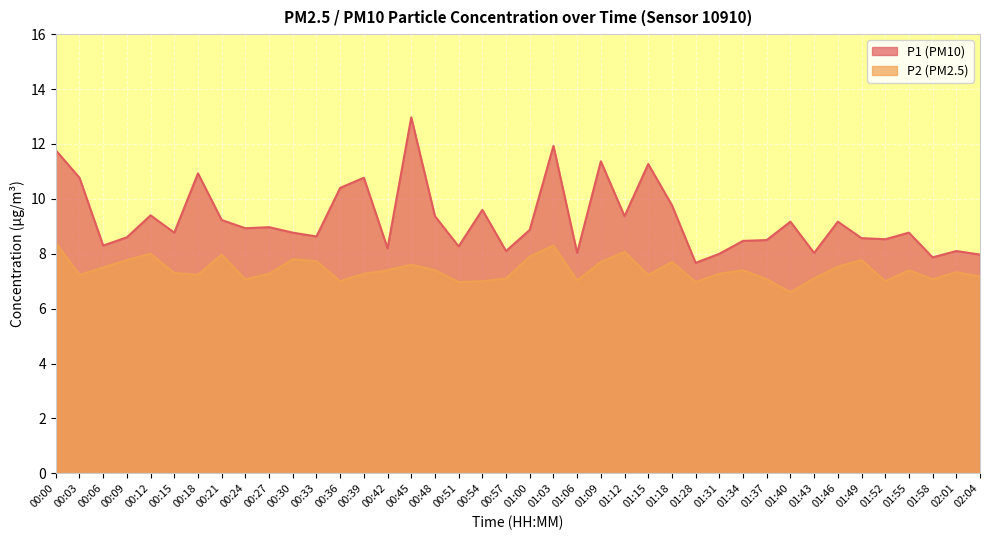

What is the lowest value of the P1 series?

7.7